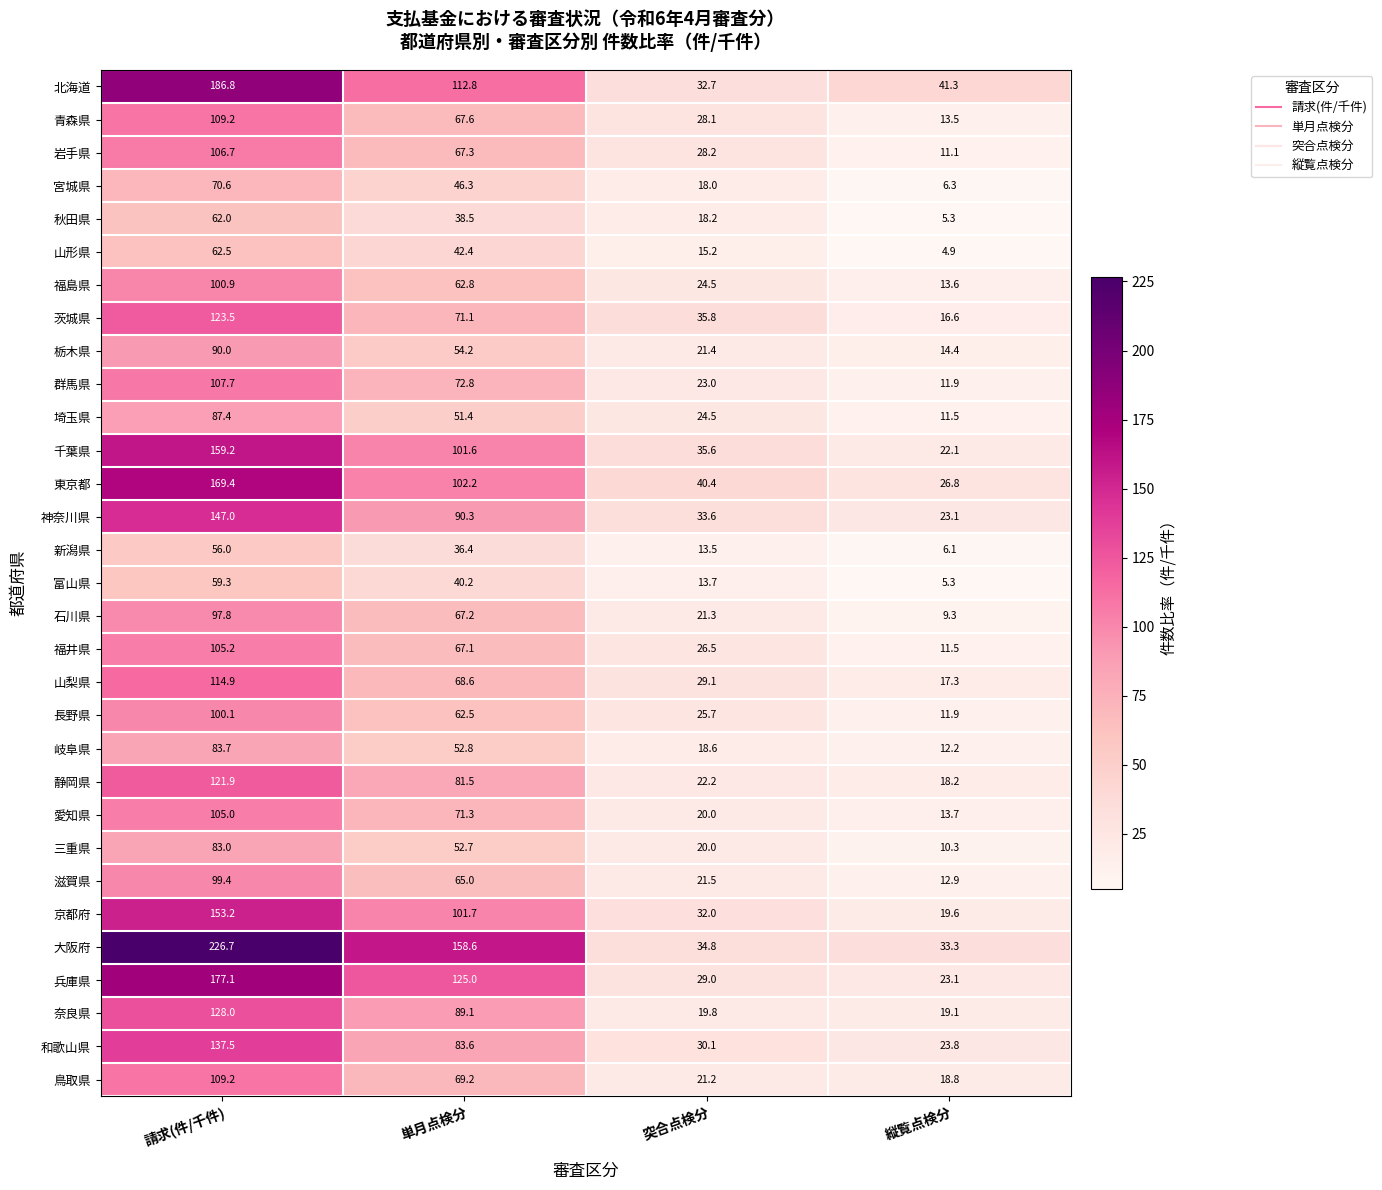

Which label corresponds to the smallest value in the chart?

縦覧点検分